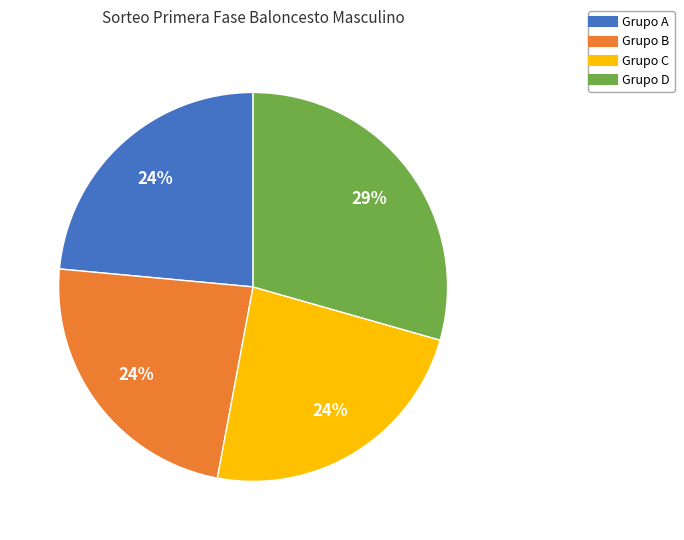

Combined, do Grupo D and Grupo C account for over 50%?

Yes